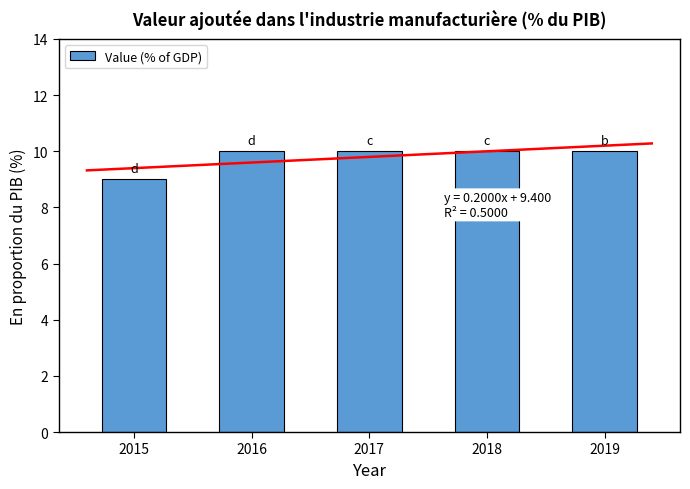

What is the sum of the values at 2017 and 2019?

20